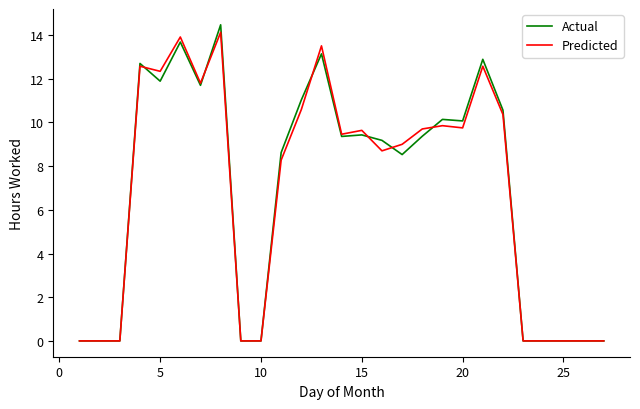

What is the maximum value for Predicted?

14.1